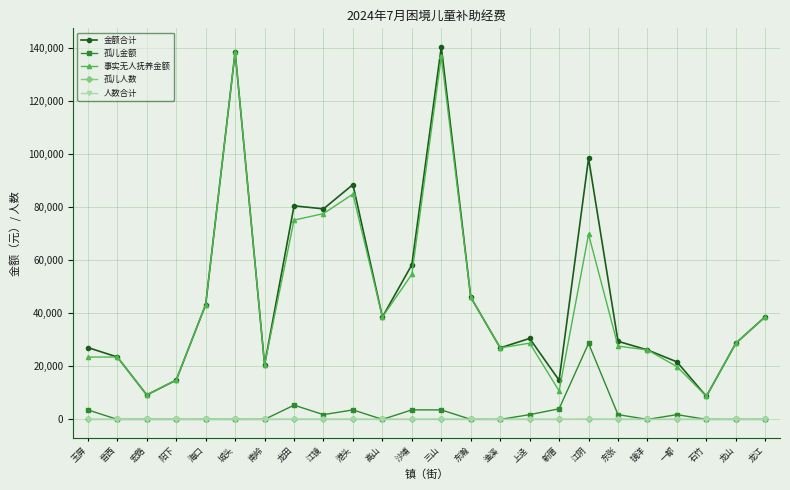

True or false: 事实无人抚养金额 has more than 1 interior local peaks.

True